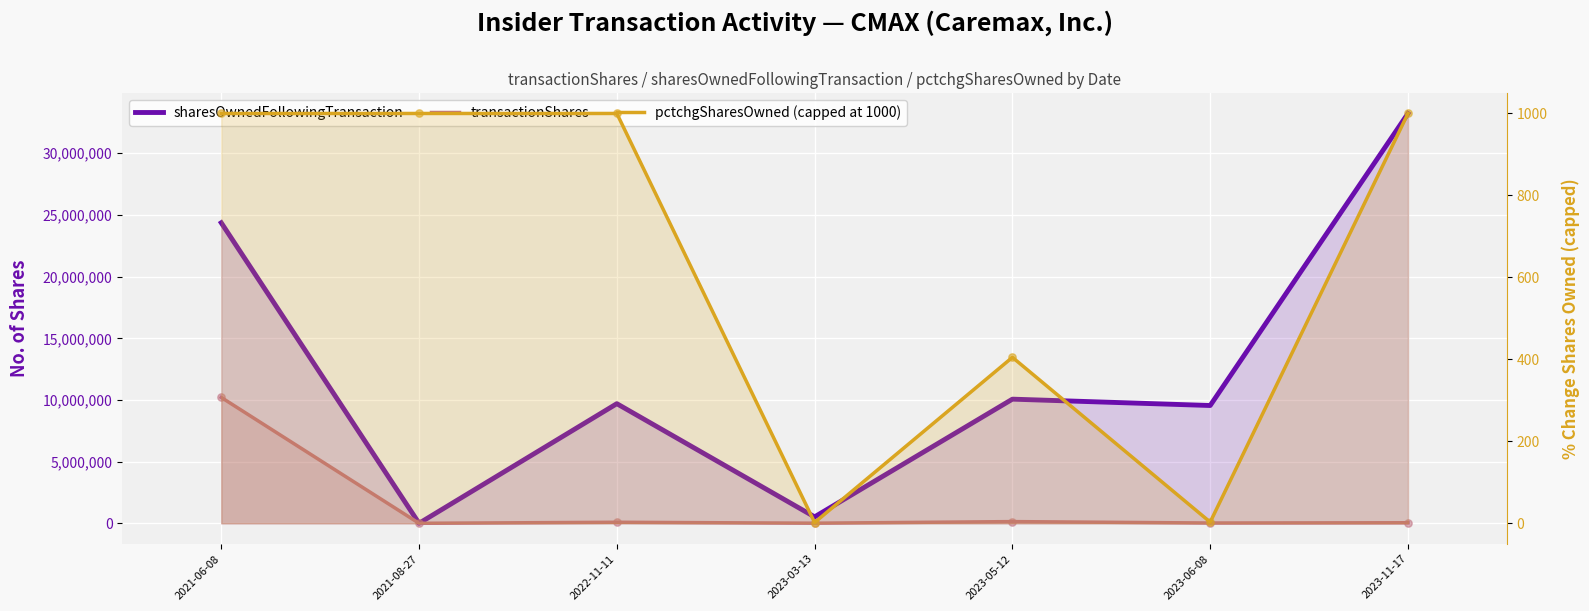

What is the total value across all series at 2021-06-08?

34573500